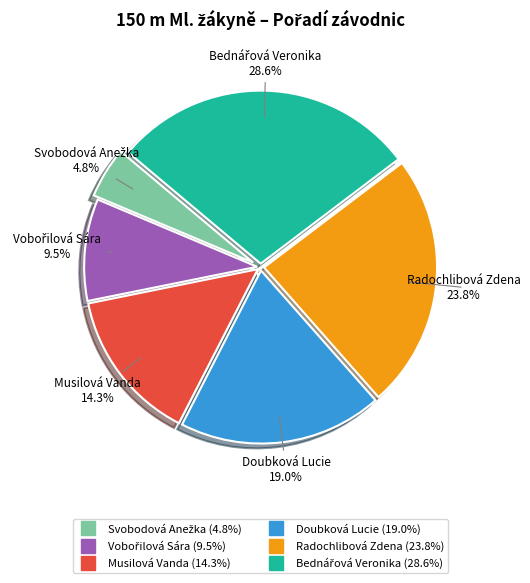

How much of the chart is everything except Musilová Vanda?

85.7%